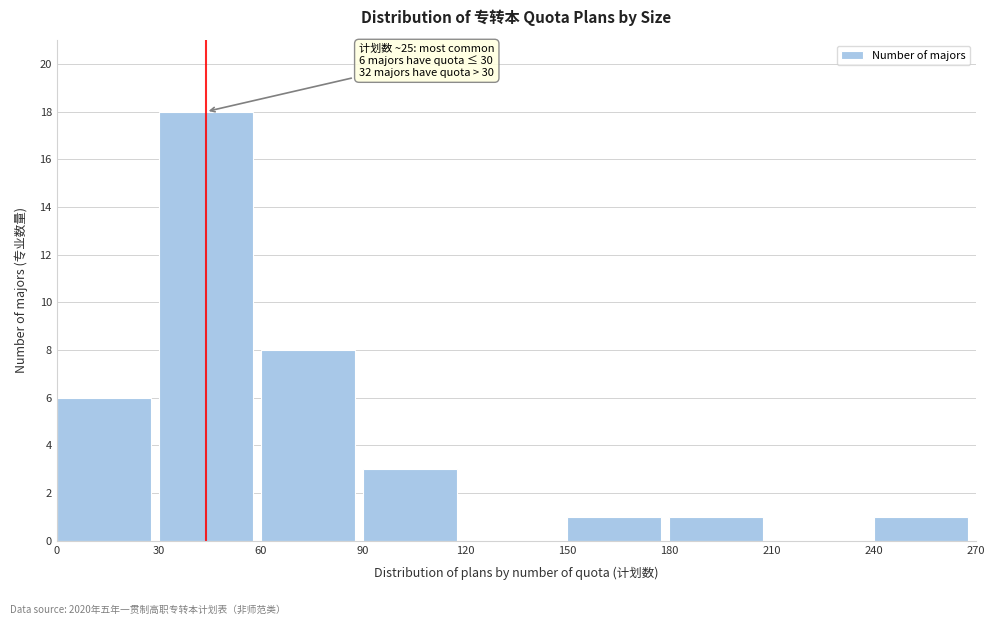

Which range on the x-axis has the tallest bar?

30 to 60